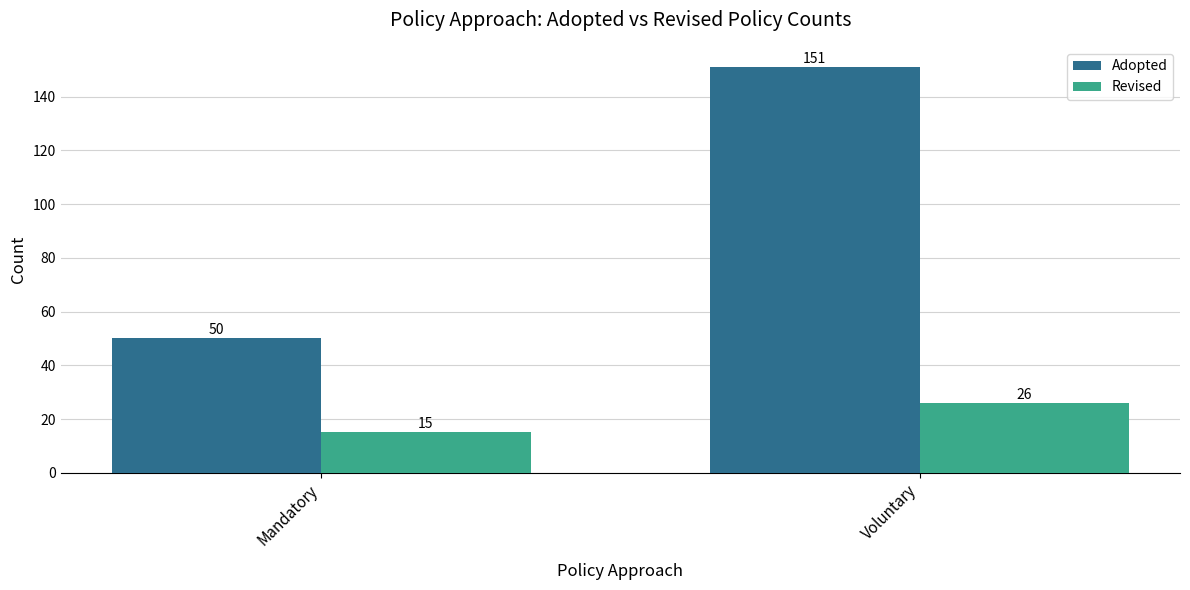

What is the label of the 1st bar from the left?

Mandatory